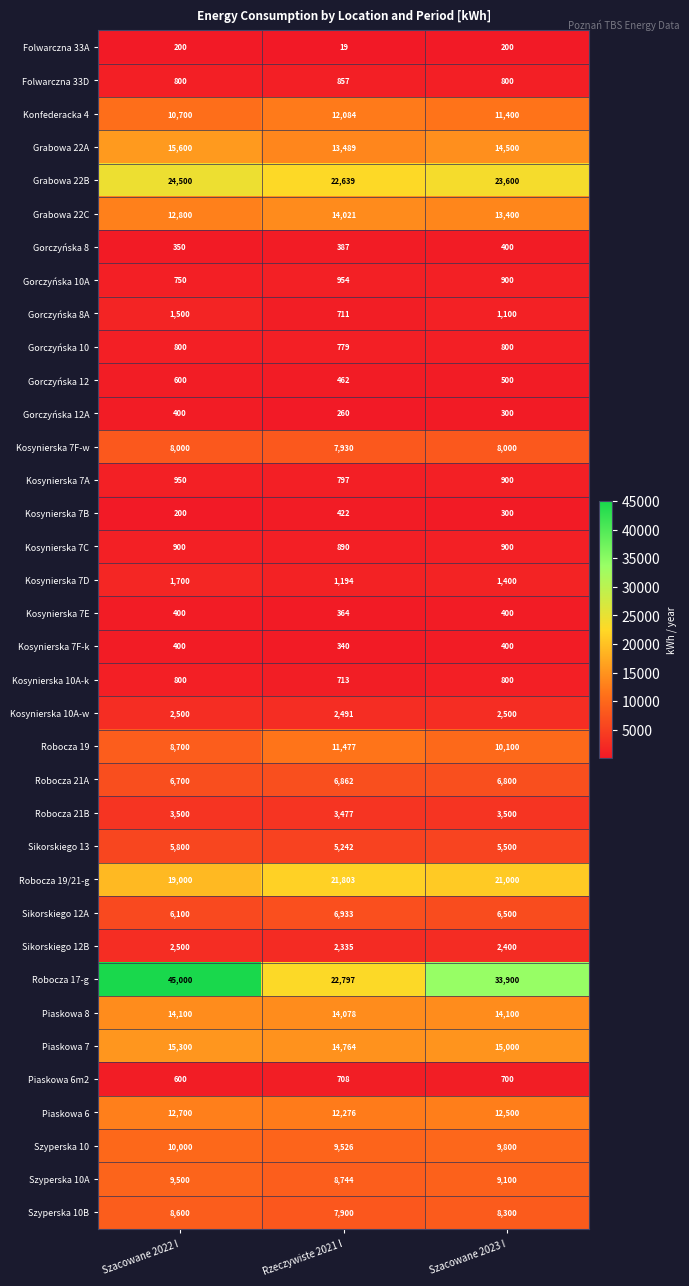

What is the sum of all Kosynierska 7C values?

2690